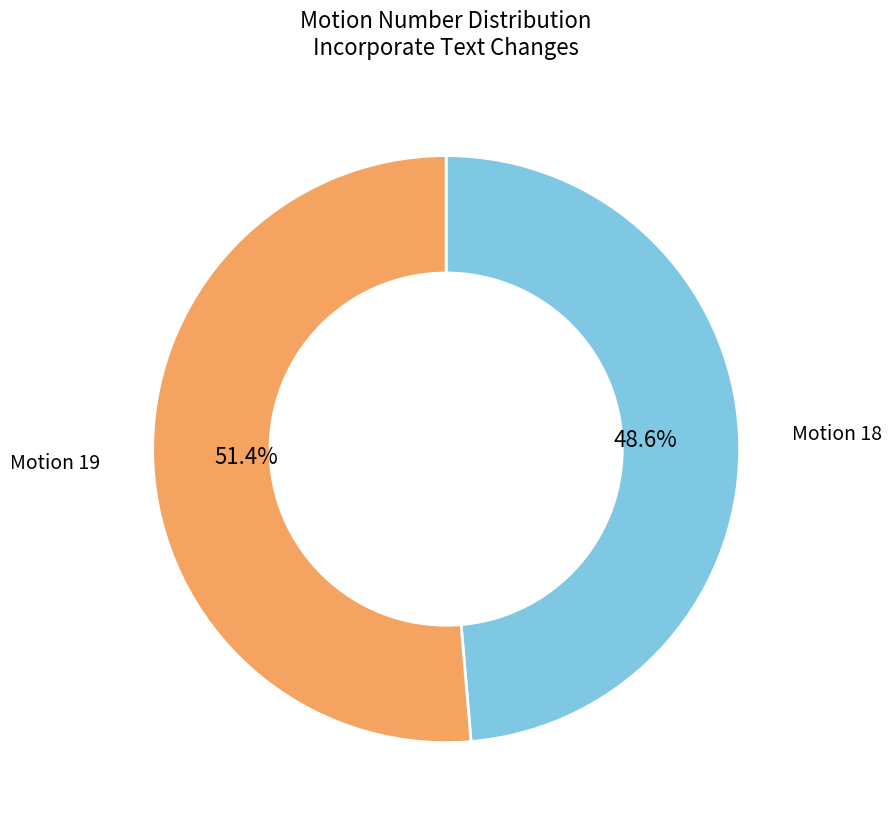

Combined, what portion of the pie is Motion 19 and Motion 18?

100.0%